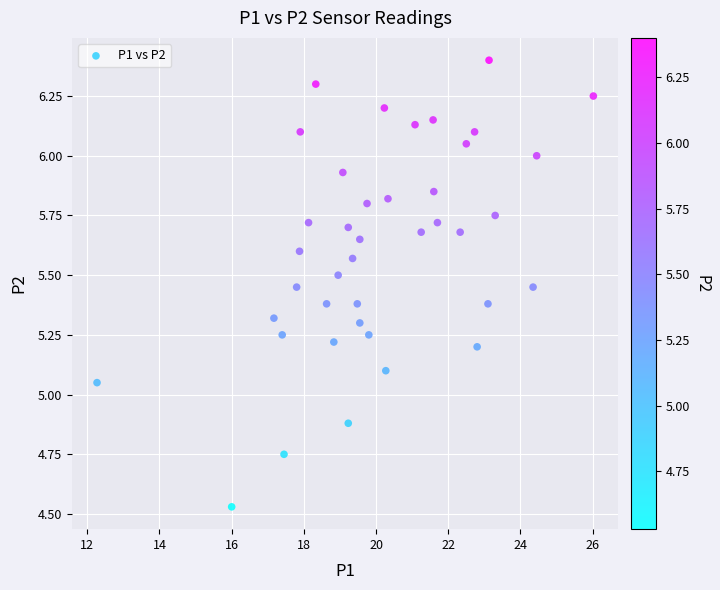

What is the range of X values (max minus min)?

13.8